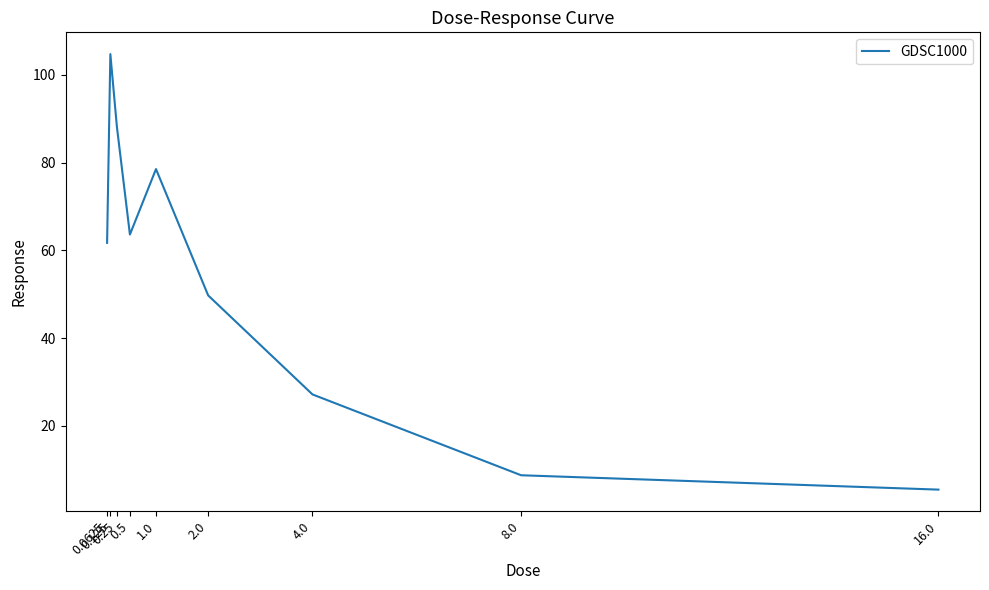

What is the greatest value displayed?

104.8